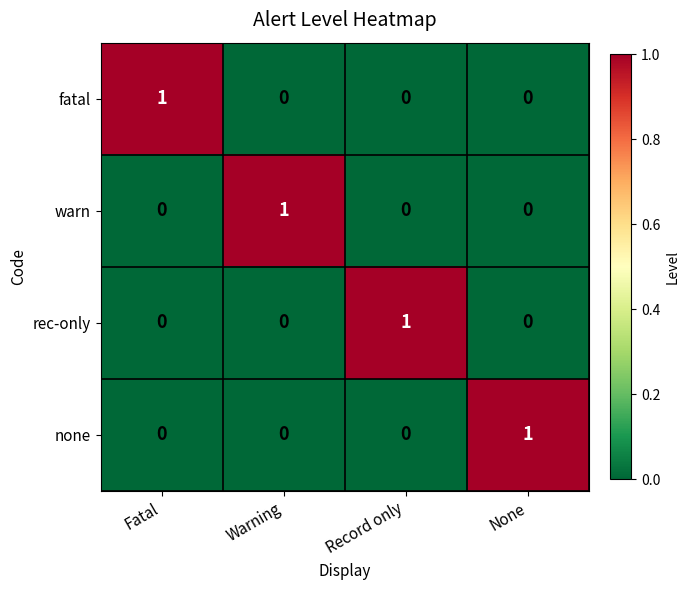

How many none values are between 0 and 1?

4